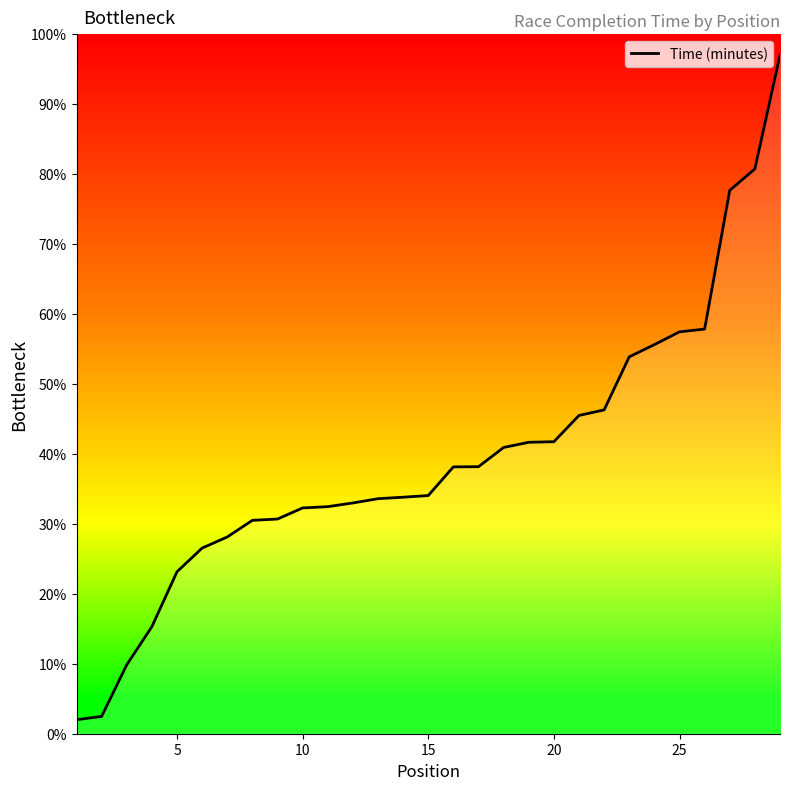

What is the difference between the maximum and minimum values?

95.0